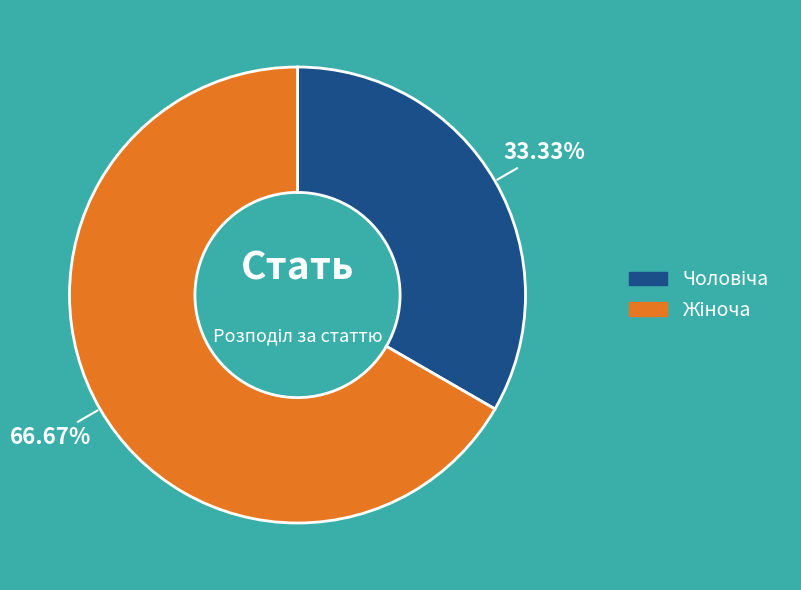

Is there a majority slice in this chart?

Yes